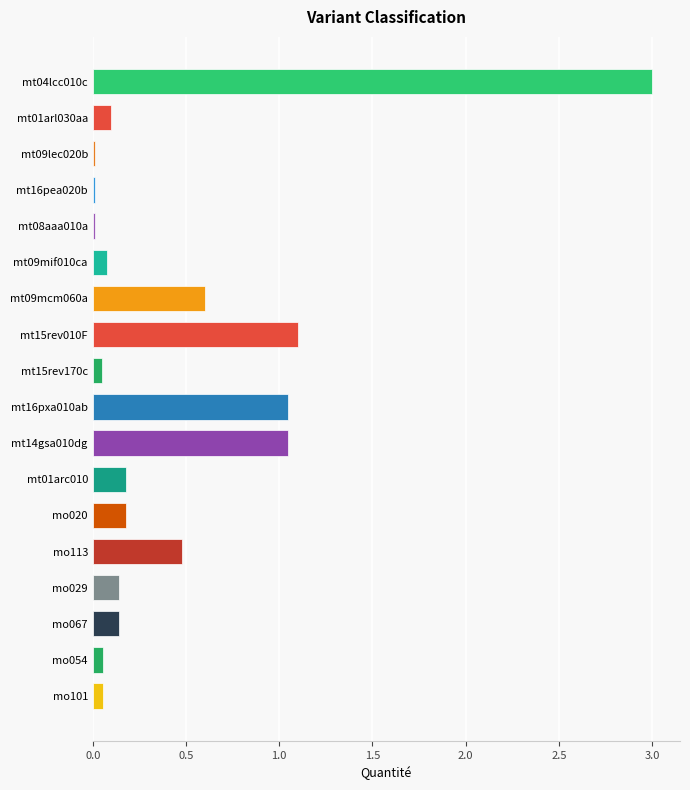

What is the sum of the values at mo067 and mt01arl030aa?

0.2